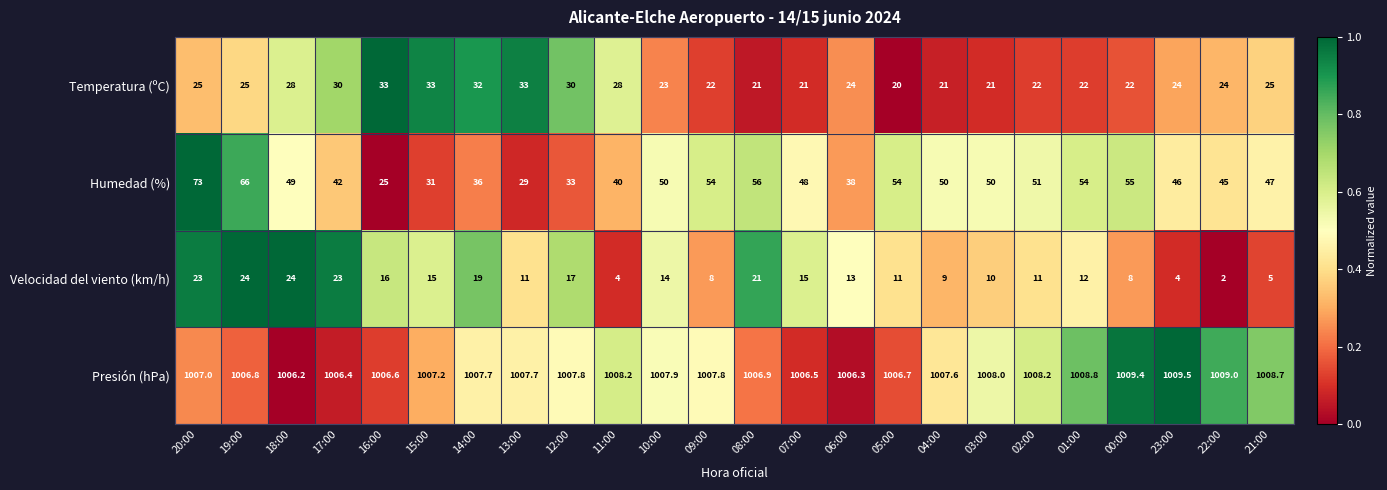

How many data points does each series have?

24